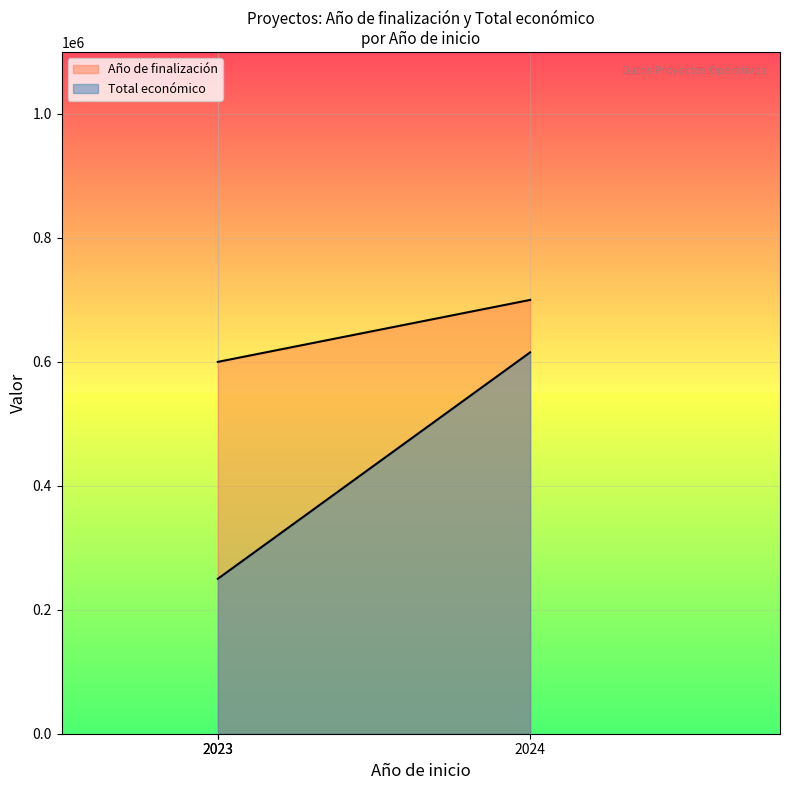

List the series in order of their peak value, highest first.

Año de finalización, Total económico